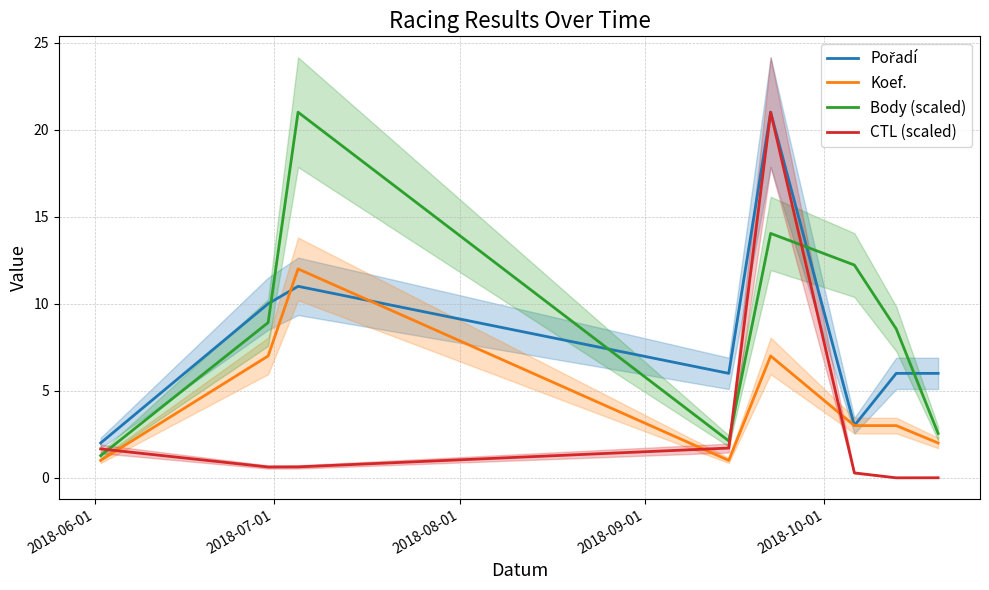

Is this an area chart (filled region under the line)?

No